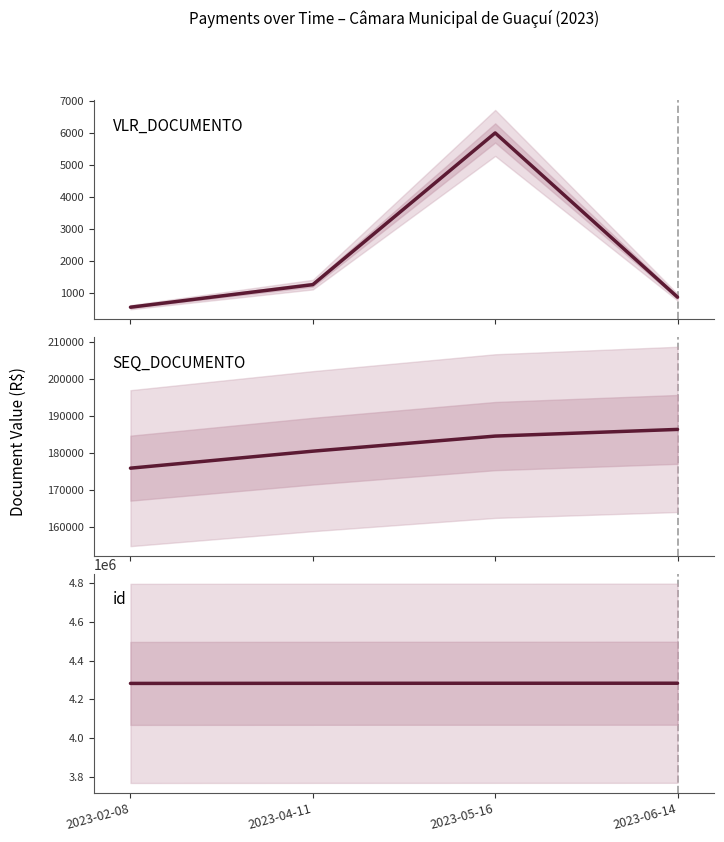

Does the chart have visible grid lines?

No